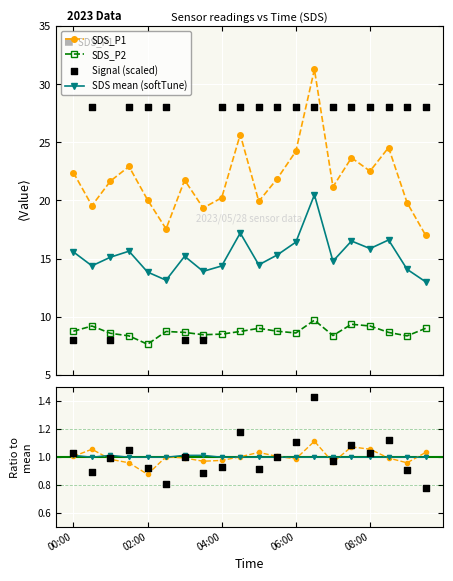

What is the maximum value for SDS mean (softTune)?

20.5